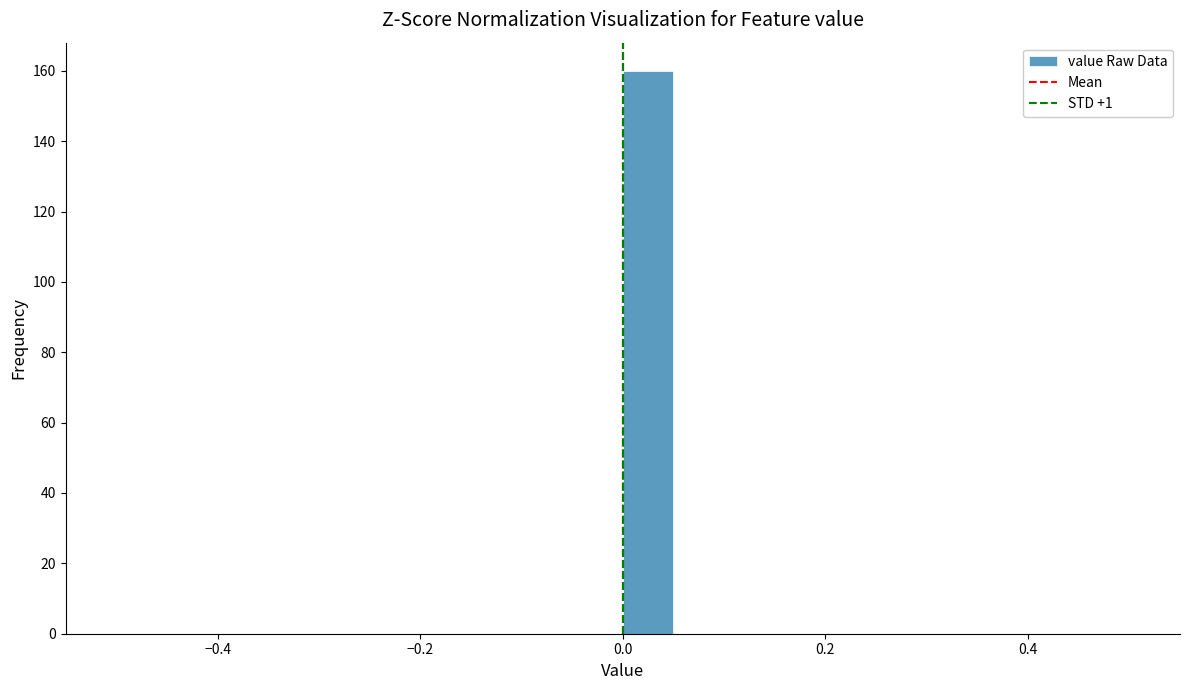

Around what value on the x-axis is the tallest bar? Give the approximate position of its centre, as read against the axis.

0.02